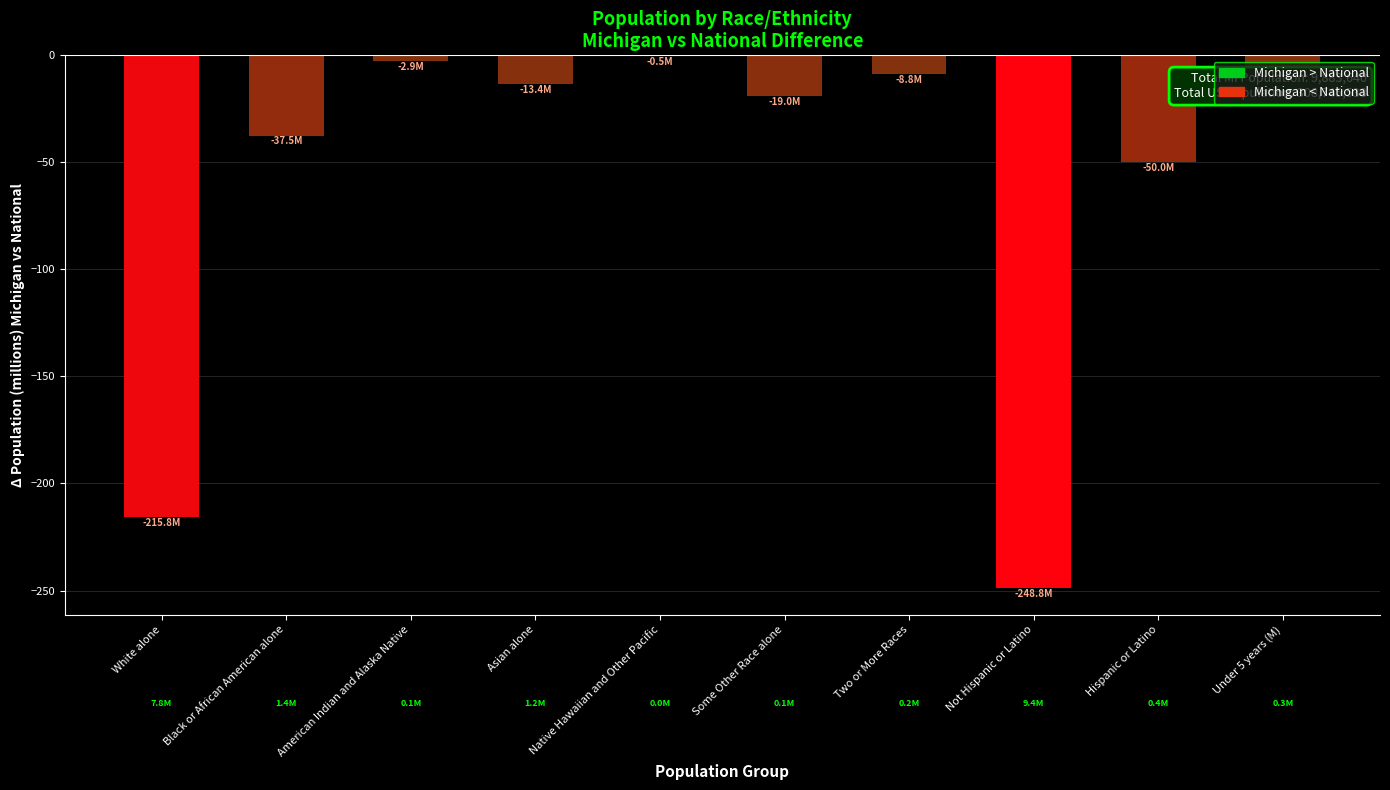

Where is the data nearest to the value -124?

Hispanic or Latino